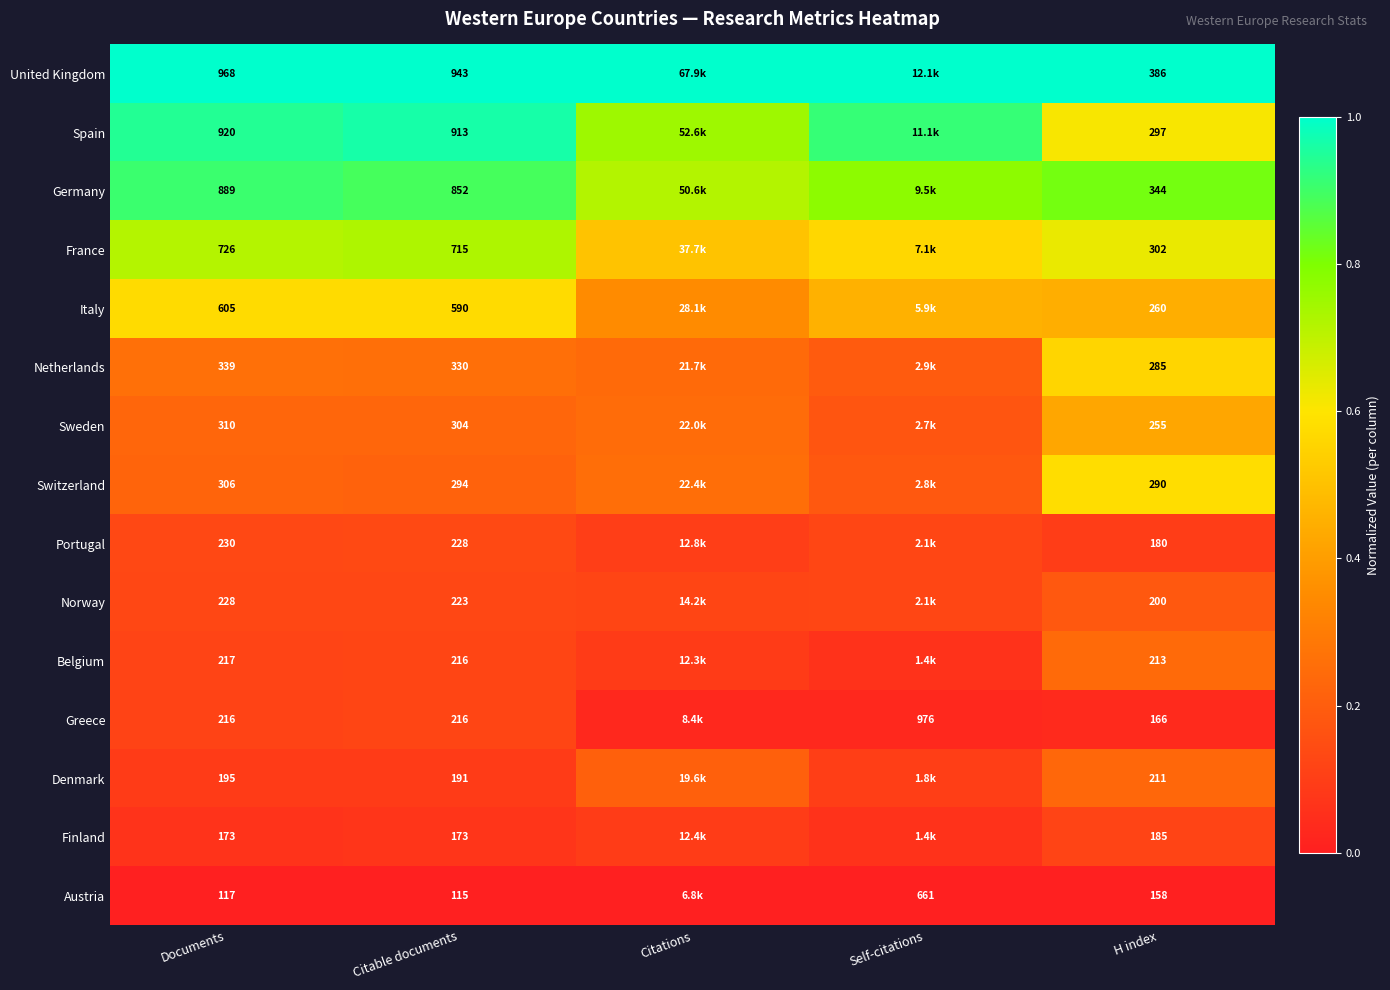

What is the difference between the Germany values at Citations and Citable documents?

0.2